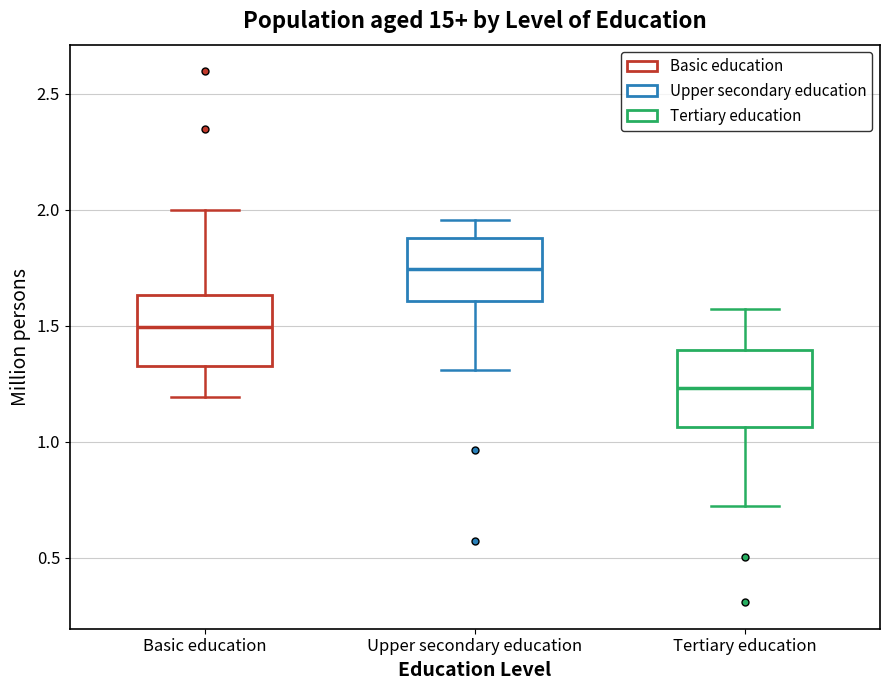

Which box has the lowest median line?

Tertiary education